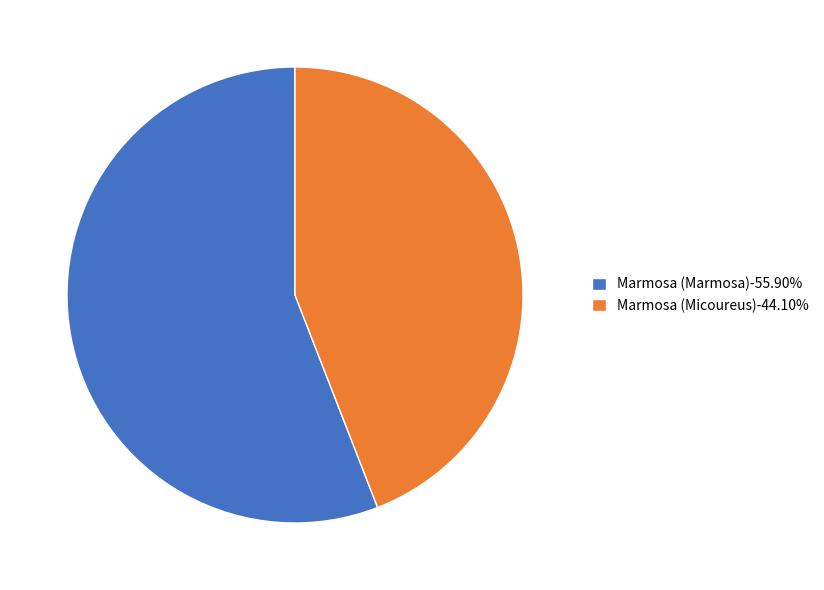

Approximately how many times larger is the value at Marmosa (Micoureus)-44.10% compared to Marmosa (Marmosa)-55.90%?

0.8